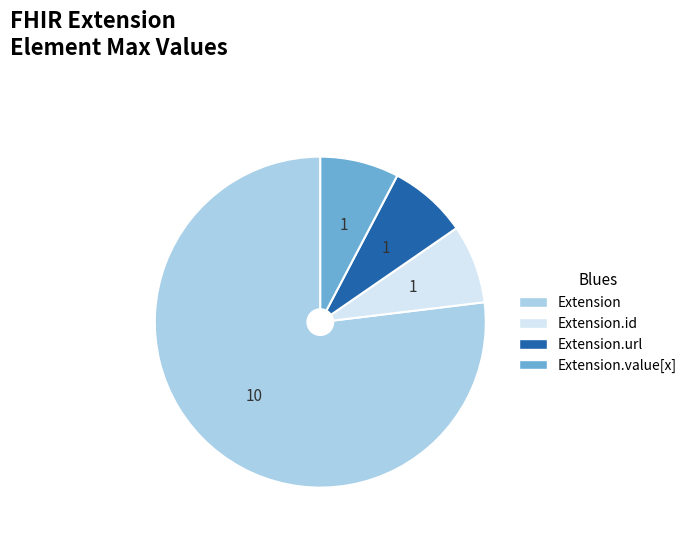

Is there any slice that represents more than half of the pie?

Yes